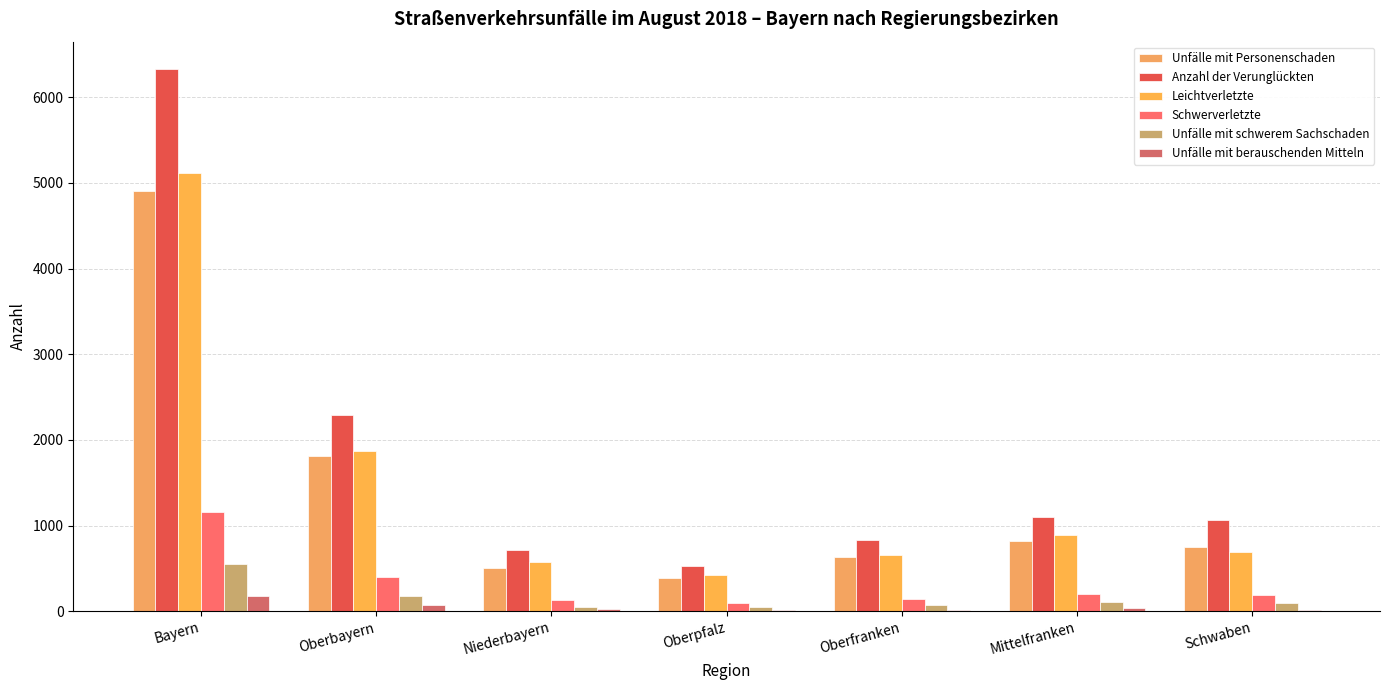

What is the total value across all series at Mittelfranken?

3153